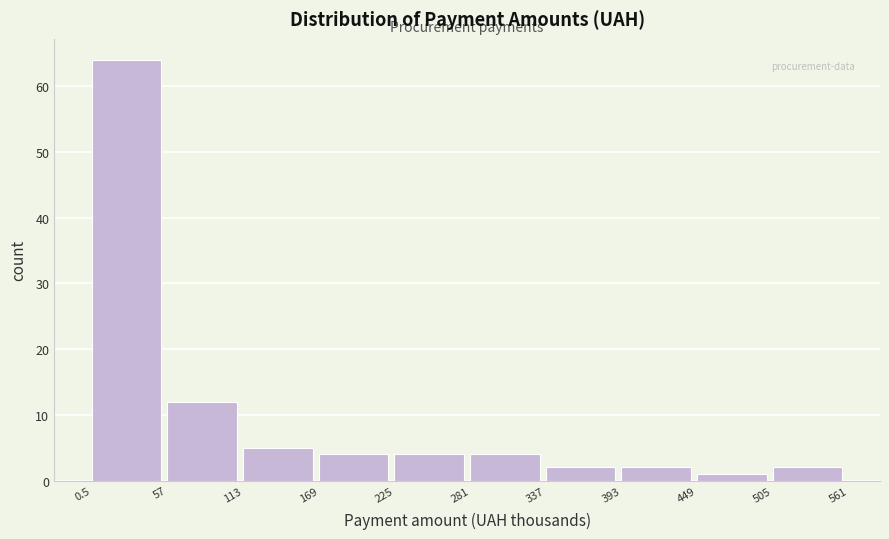

How tall is the bar that spans 225 to 281 on the x-axis? The values are not printed on the chart, so give them approximately, as read against the axis.

4